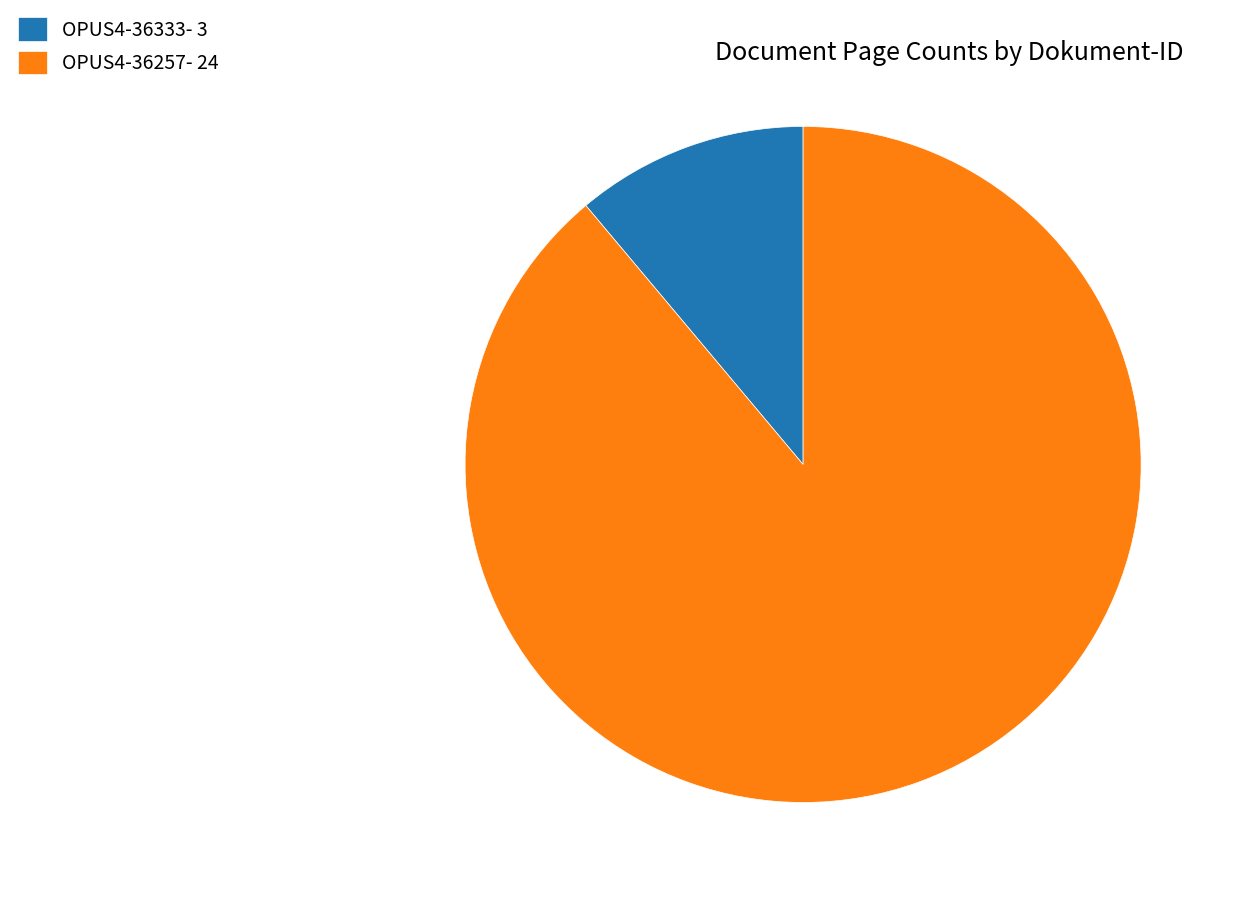

Which slice is the largest?

OPUS4-36257